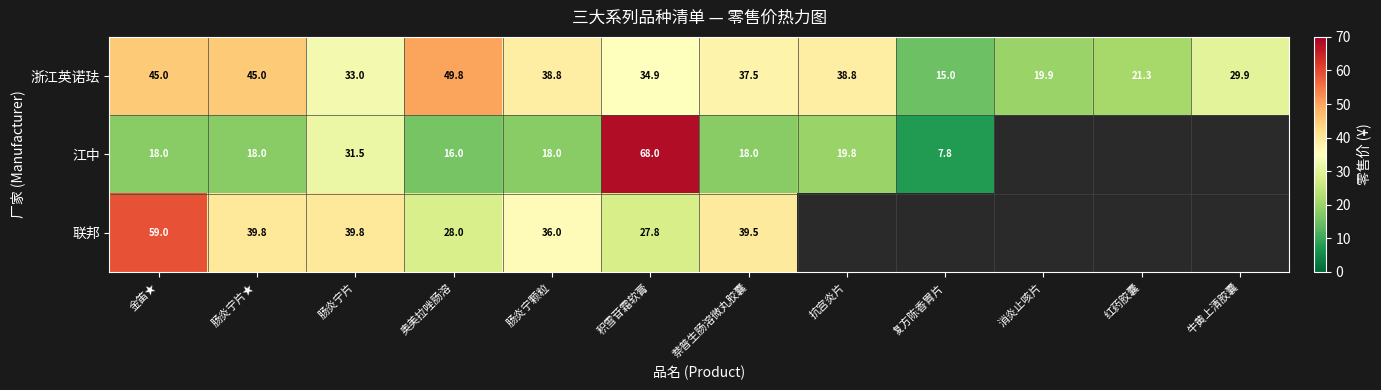

True or false: 联邦 has a value of 51.6 at 萘普生肠溶微丸胶囊.

False